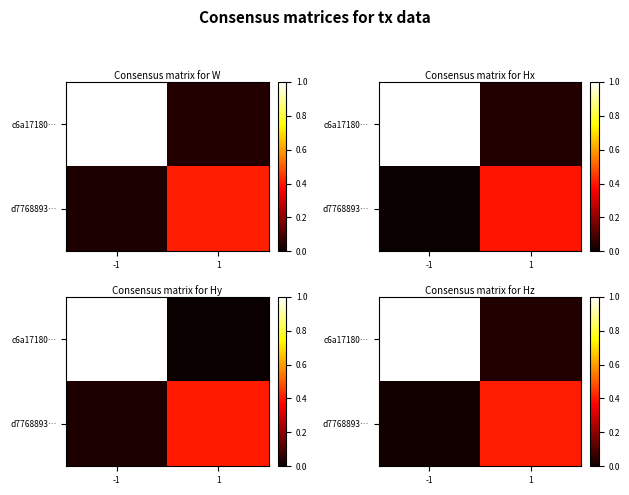

At which category does the chart reach its minimum across all series?

-1